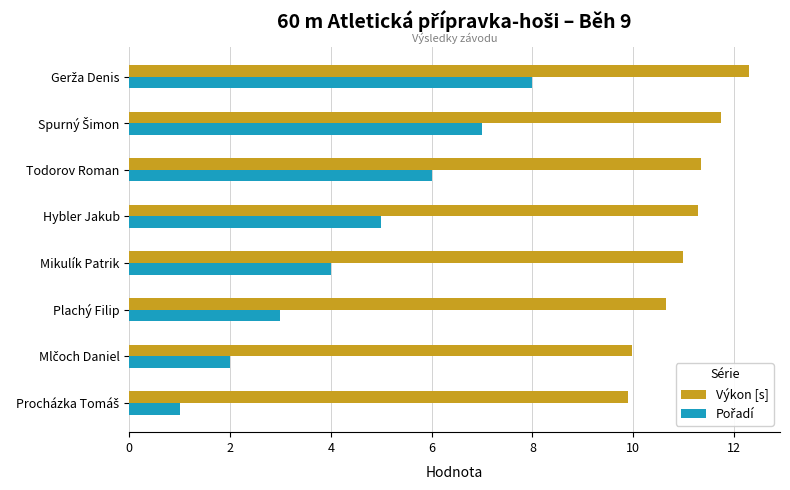

What value does the Výkon [s] series have at Mikulík Patrik?

11.0